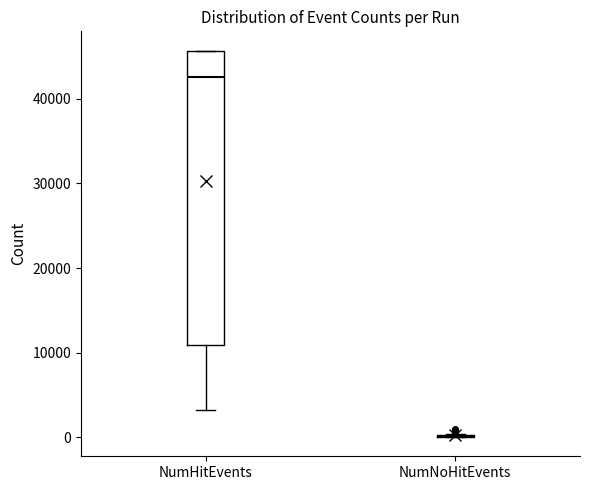

Reading left to right, transcribe this box plot: for each box, give where its median line is, the range the box spans, and where its two whiskers end, as read against the y-axis. The values are not printed on the chart, so give them approximately, as read against the axis.

NumHitEvents: median 43000, box 11000 to 46000, whiskers 3000 to 46000
NumNoHitEvents: box collapsed to a line at 0, whiskers 0 to 0